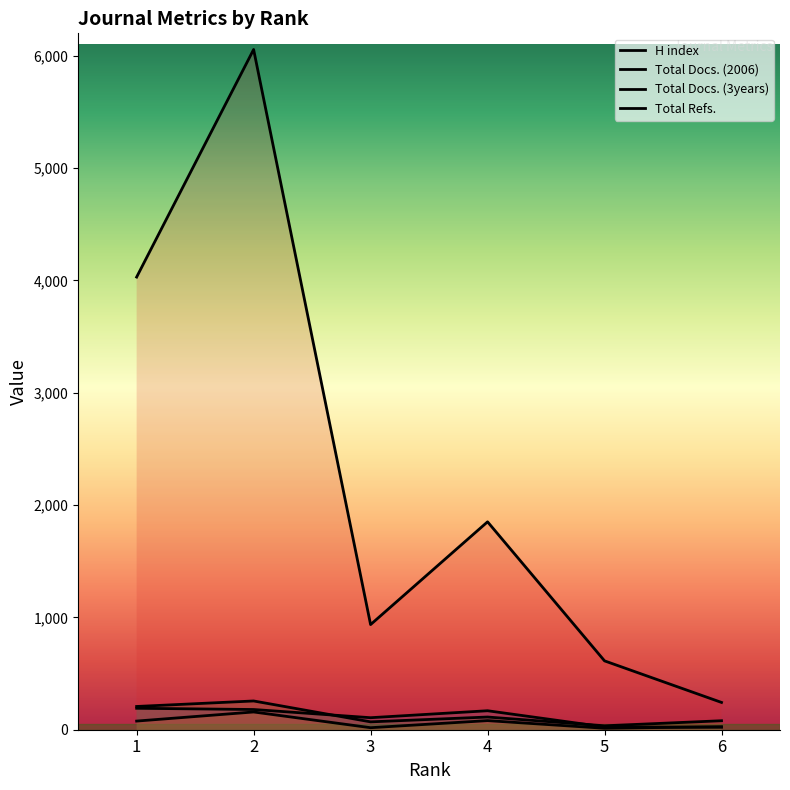

What is the total value across all series at 2?

6650